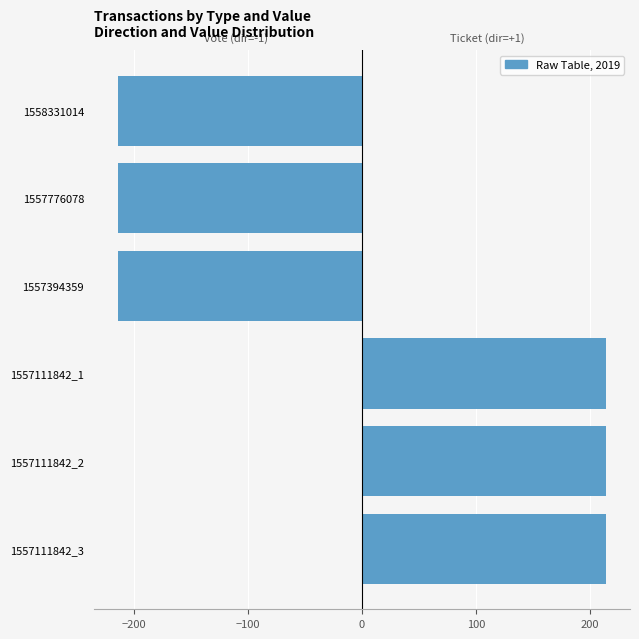

List the series in order of their peak value, lowest first.

Vote, Ticket